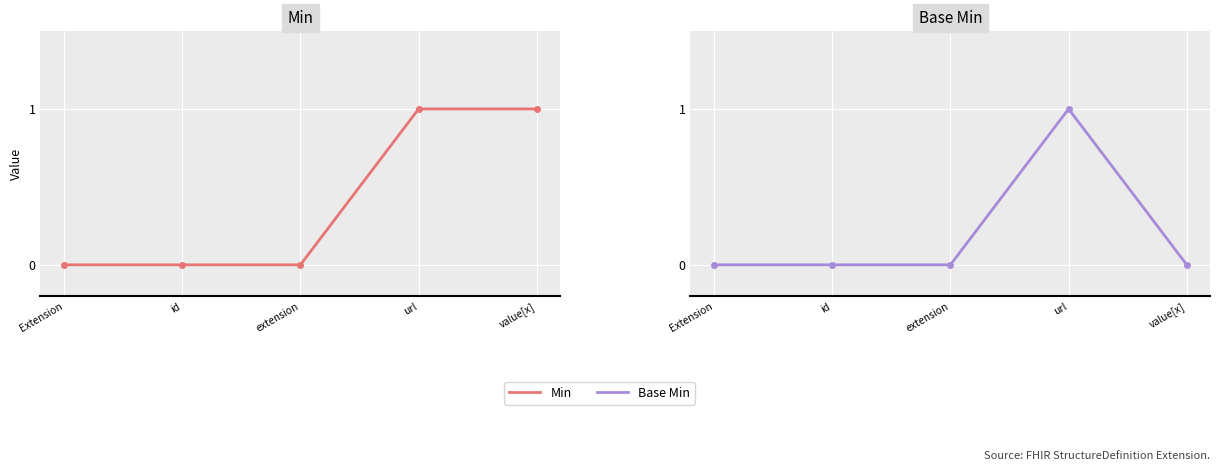

What position from the left is Extension?

1